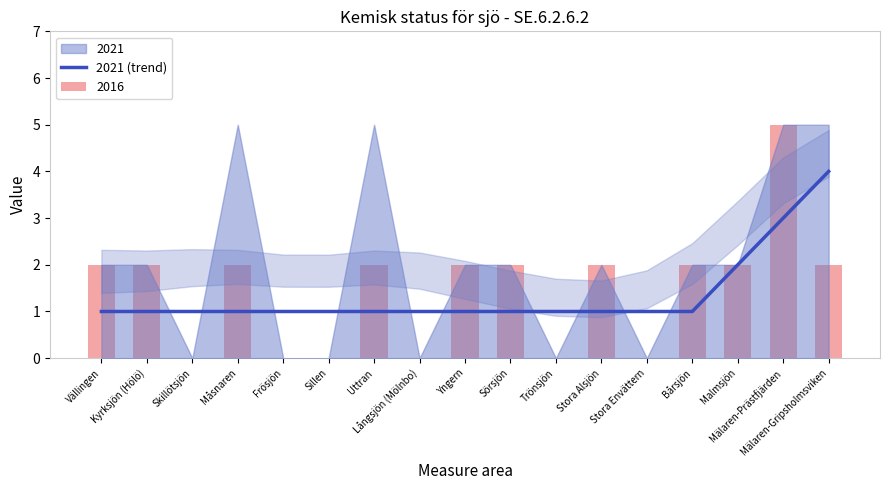

What is the greatest value displayed?

4